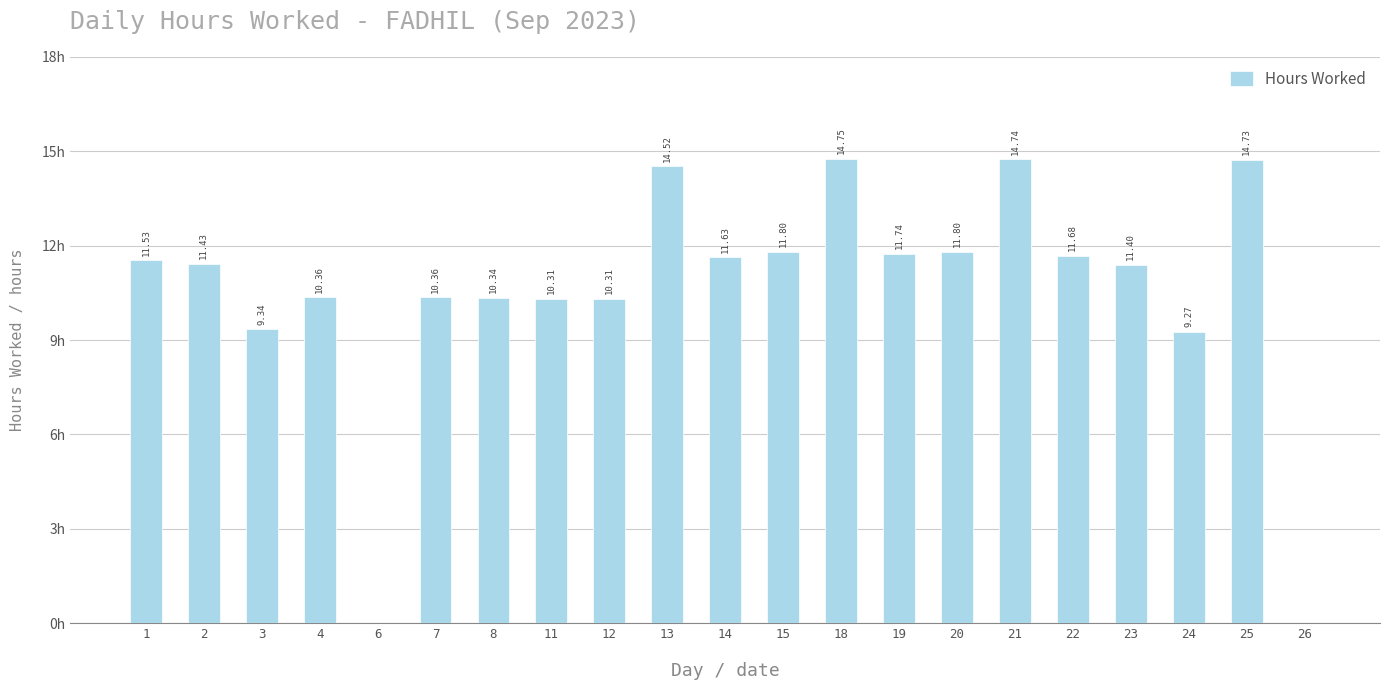

Reading left to right, list all the values displayed in this chart.

11.5	11.4	9.3	10.4	0.0	10.4	10.3	10.3	10.3	14.5	11.6	11.8	14.8	11.7	11.8	14.7	11.7	11.4	9.3	14.7	0.0